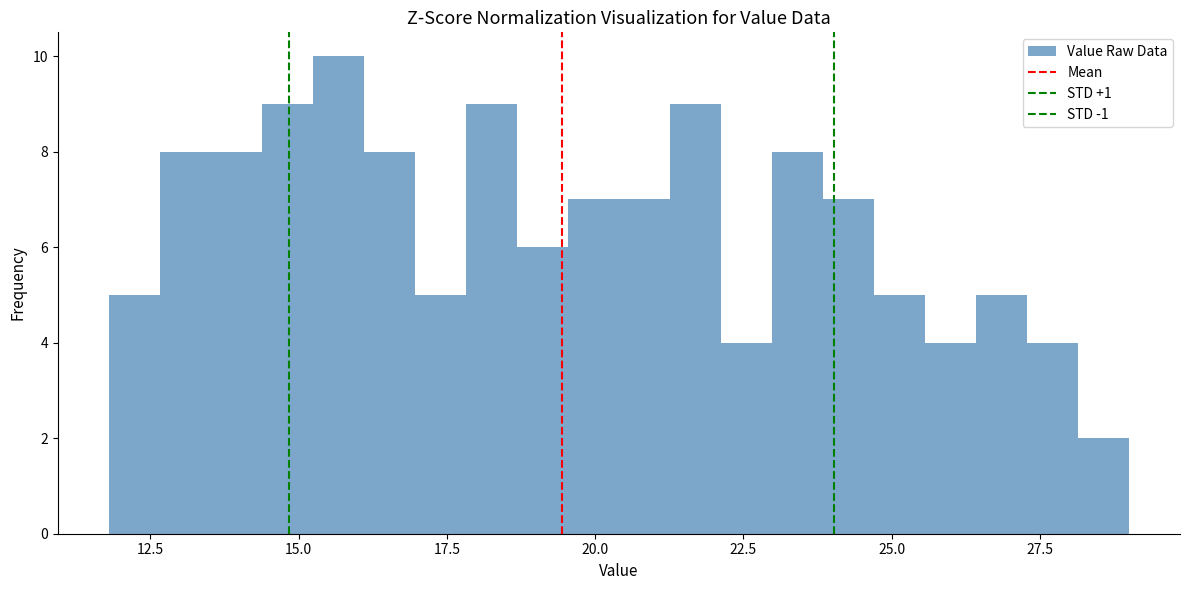

Around what value on the x-axis is the tallest bar? Give the approximate position of its centre, as read against the axis.

15.5